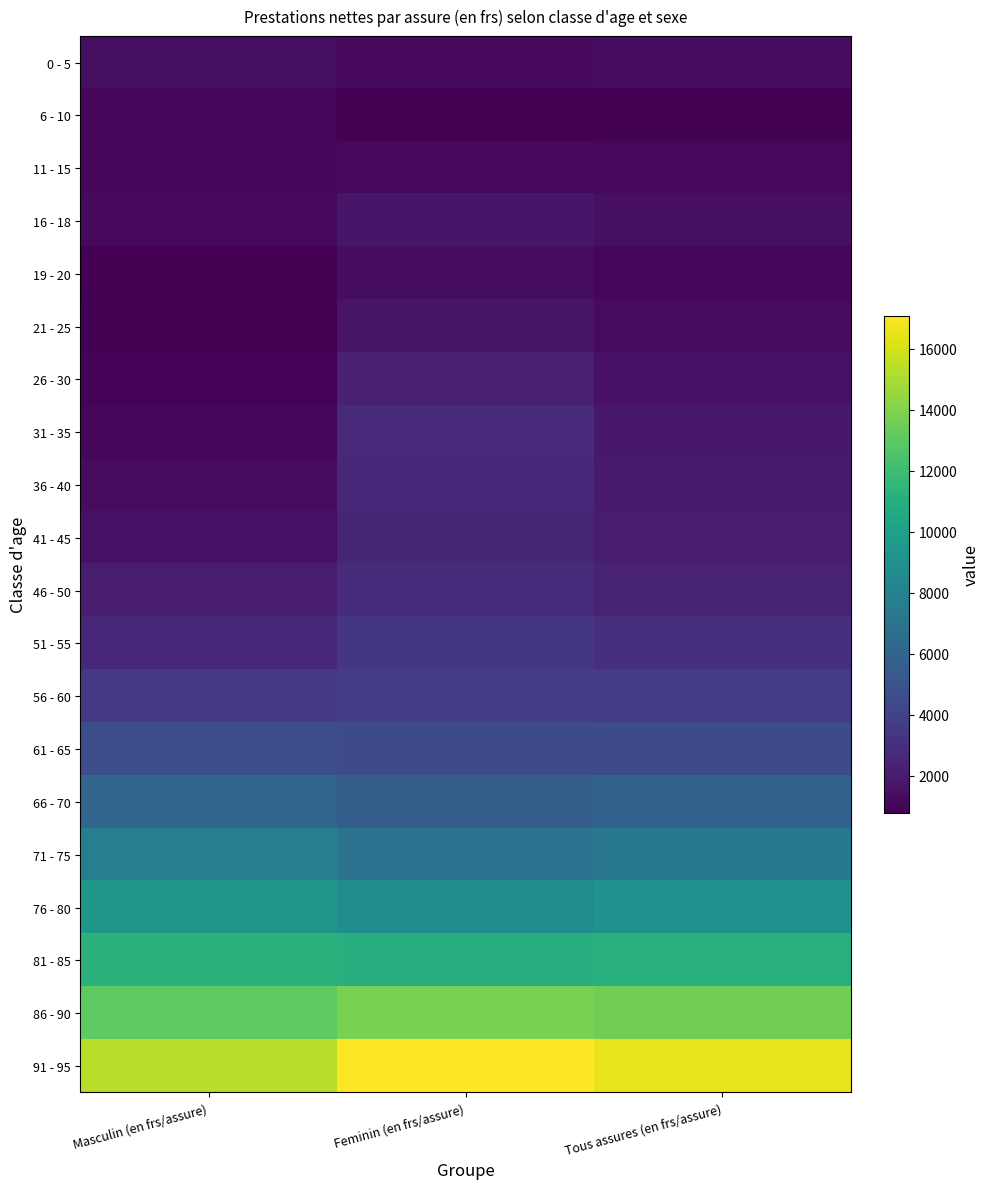

Count the number of data series in this chart.

20